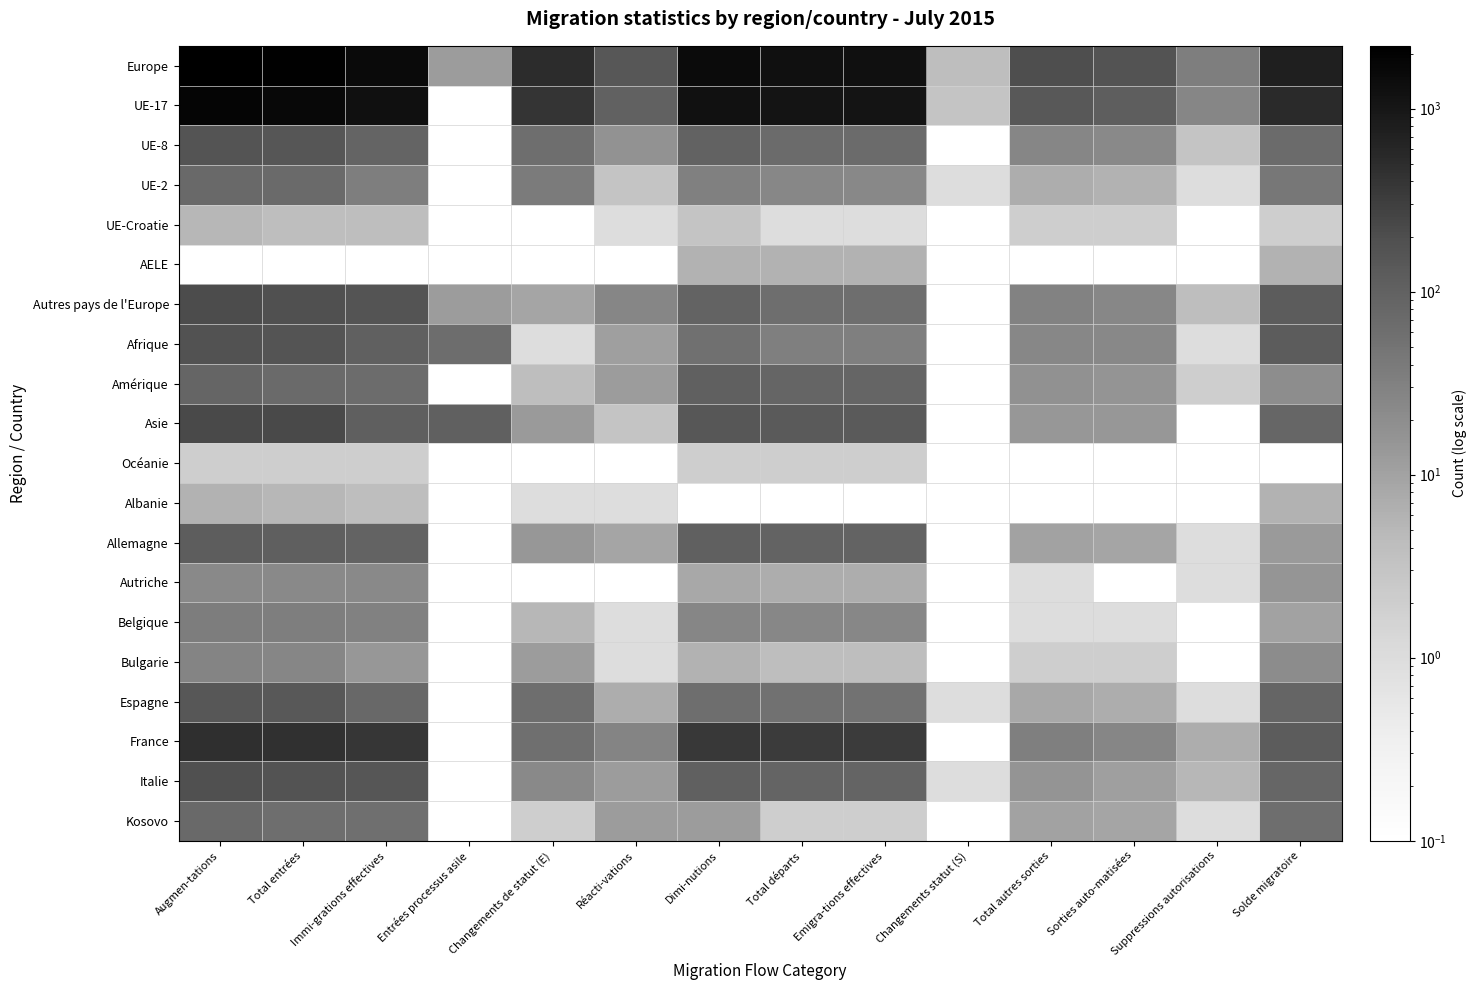

List the series in order of their peak value, lowest first.

Océanie, UE-Croatie, AELE, Albanie, Autriche, Bulgarie, Belgique, Kosovo, UE-2, Amérique, Allemagne, Espagne, UE-8, Afrique, Italie, Autres pays de l'Europe, Asie, France, UE-17, Europe